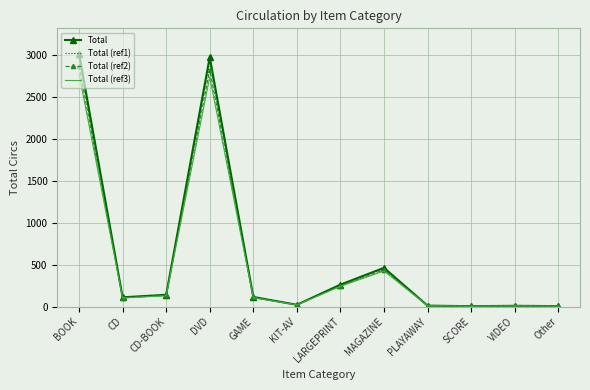

The Total series shows 140.0 at CD-BOOK. True or false?

True